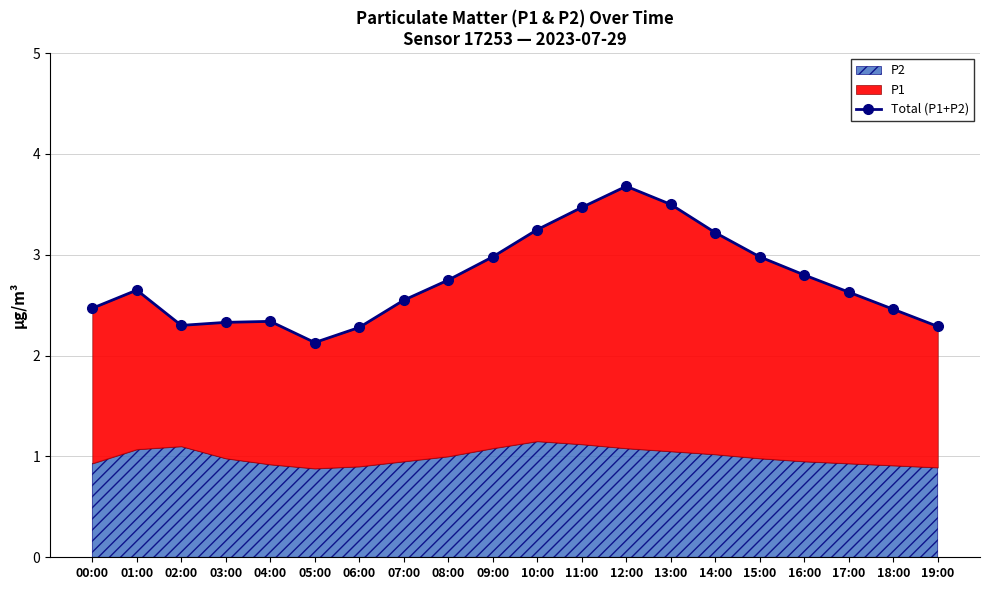

Is it true that the value at 08:00 is 4.4?

False